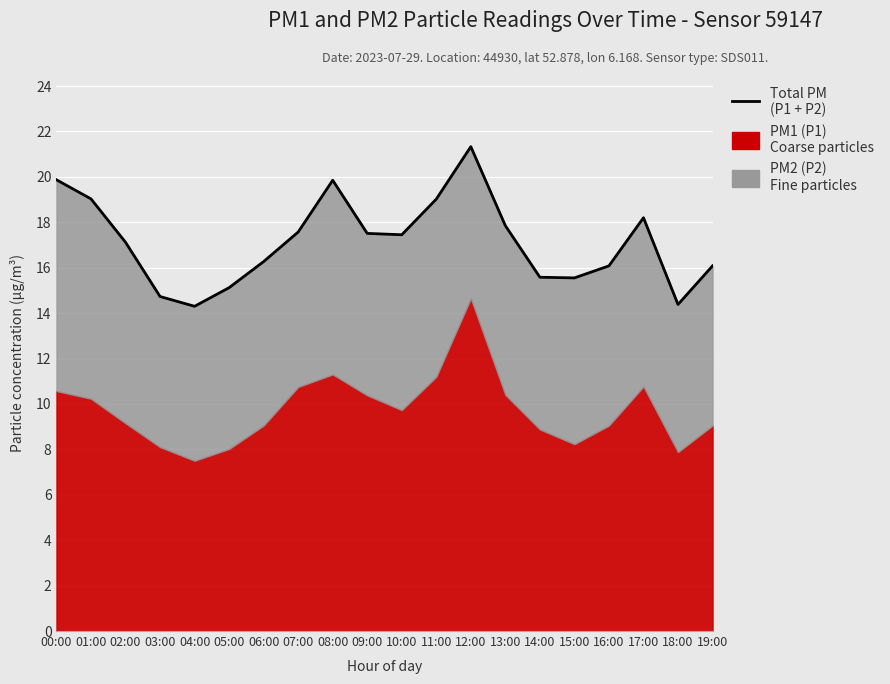

Between 19:00 and 00:00, which is larger?

00:00